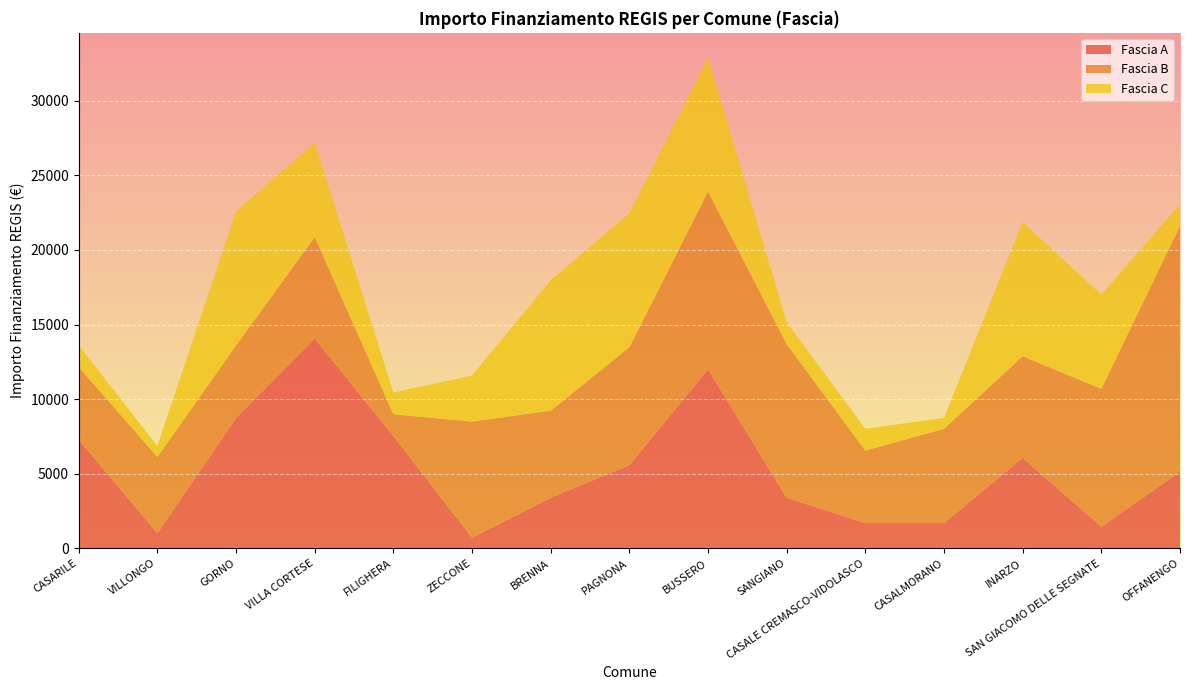

Reading left to right, list all the values displayed in this chart.

Fascia A: 7290	1029	8748	14063	7533	729	3402	5589	12005	3402	1701	1701	6075	1458	5145
Fascia B: 4860	5103	4860	6804	1458	7776	5831	7889	11907	10290	4860	6318	6804	9234	16464
Fascia C: 1458	729	8991	6318	1458	3087	8748	8991	8991	1458	1458	729	8991	6318	1458